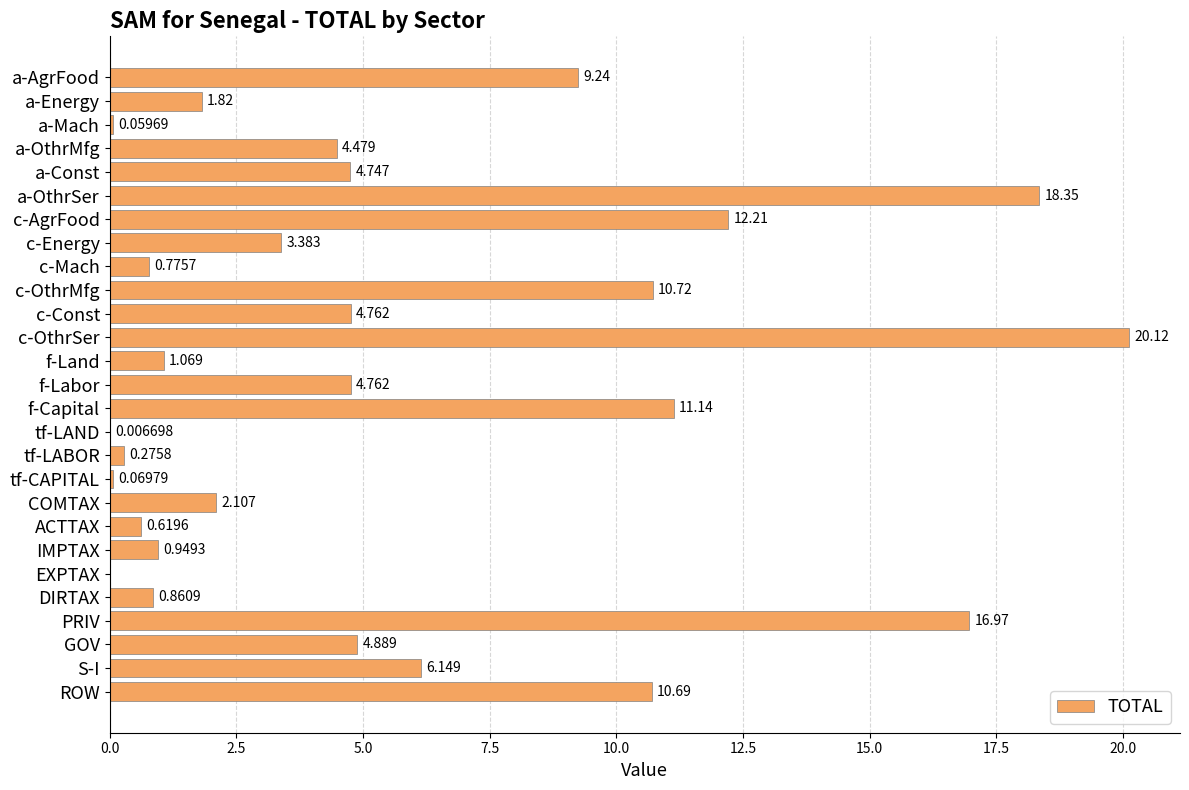

Which category has the highest value across all series?

c-OthrSer